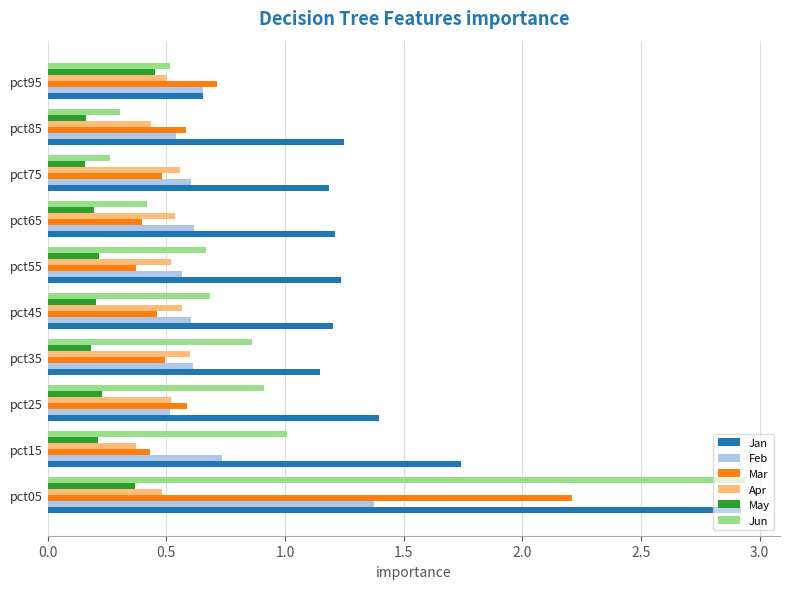

What are all the series names shown in the legend?

Jan, Feb, Mar, Apr, May, Jun